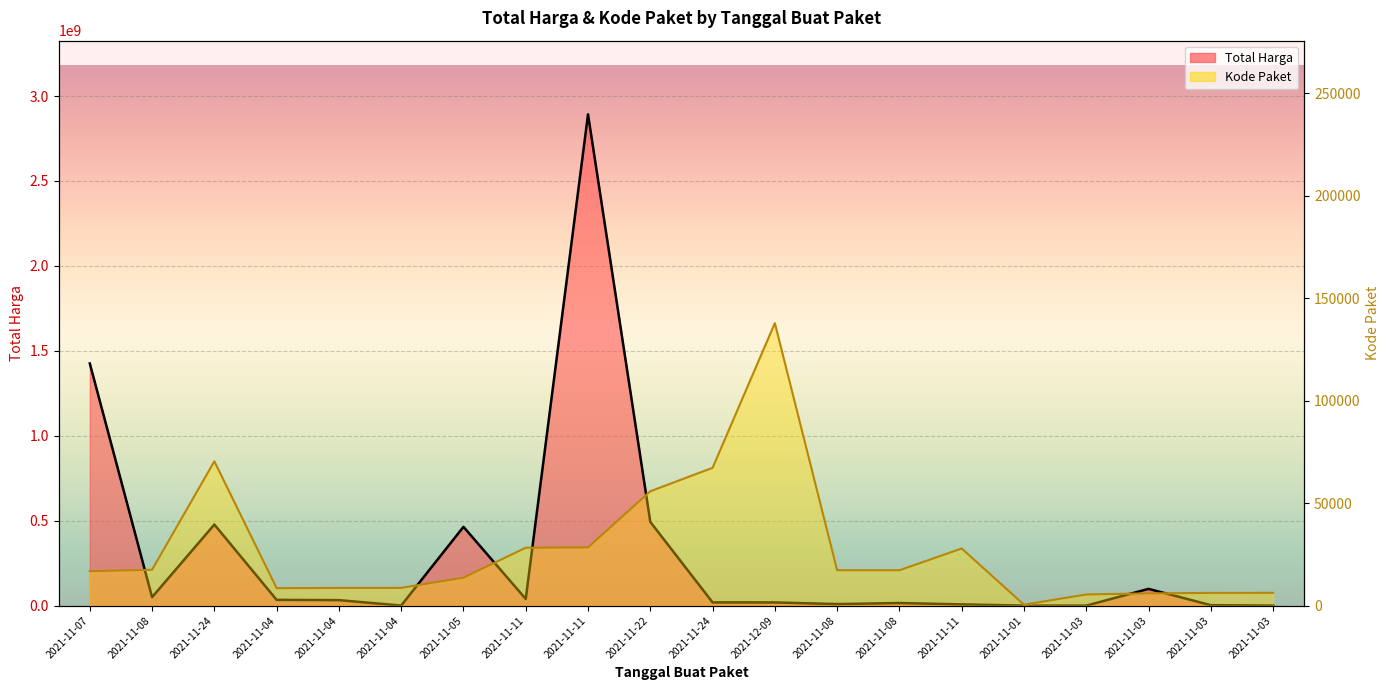

At which label does Kode Paket first exceed 17272?

2021-11-08